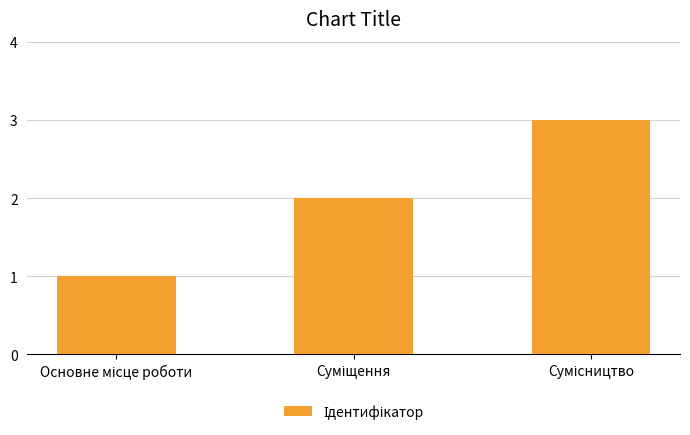

What is the sum of all values?

6